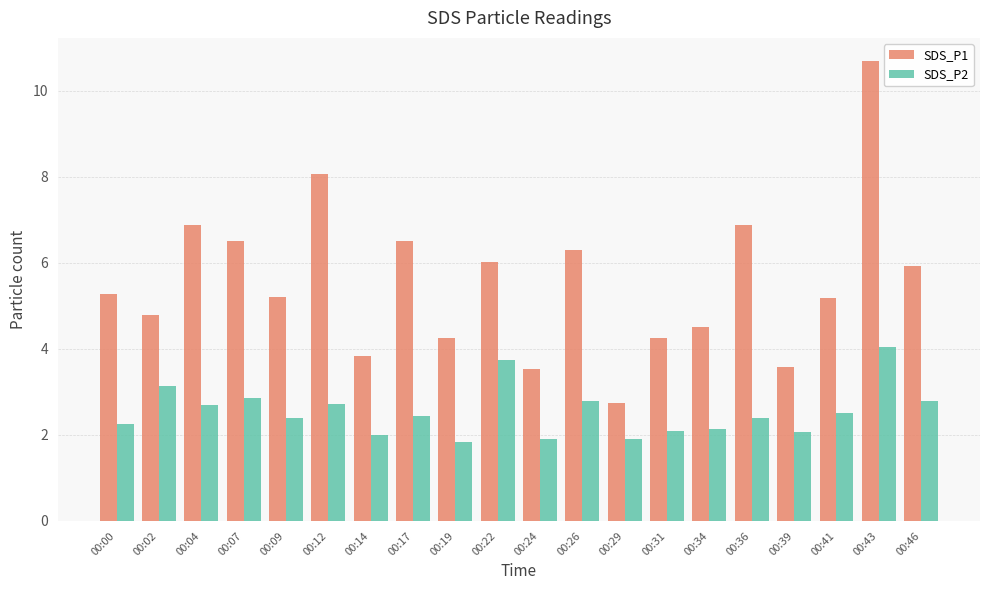

True or false: SDS_P1 has a value of 4.8 at 00:02.

True